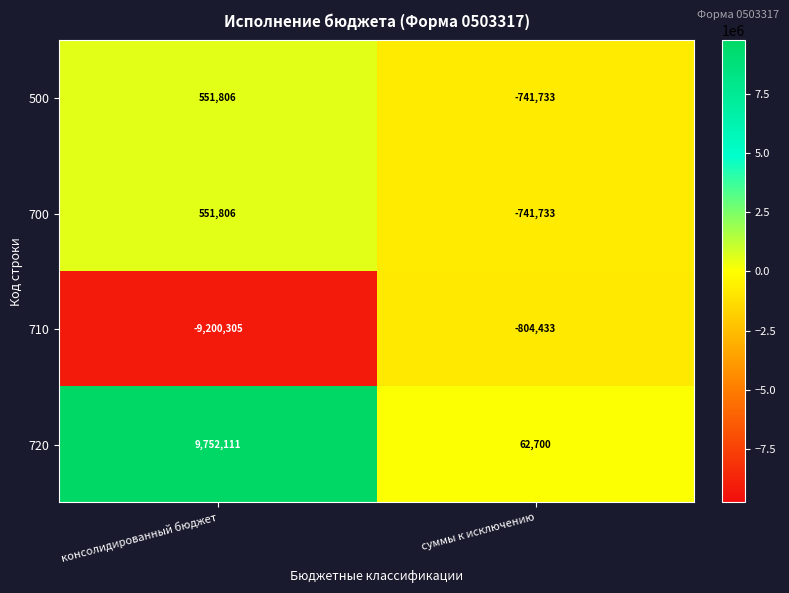

What is the lowest value of the 500 series?

-741733